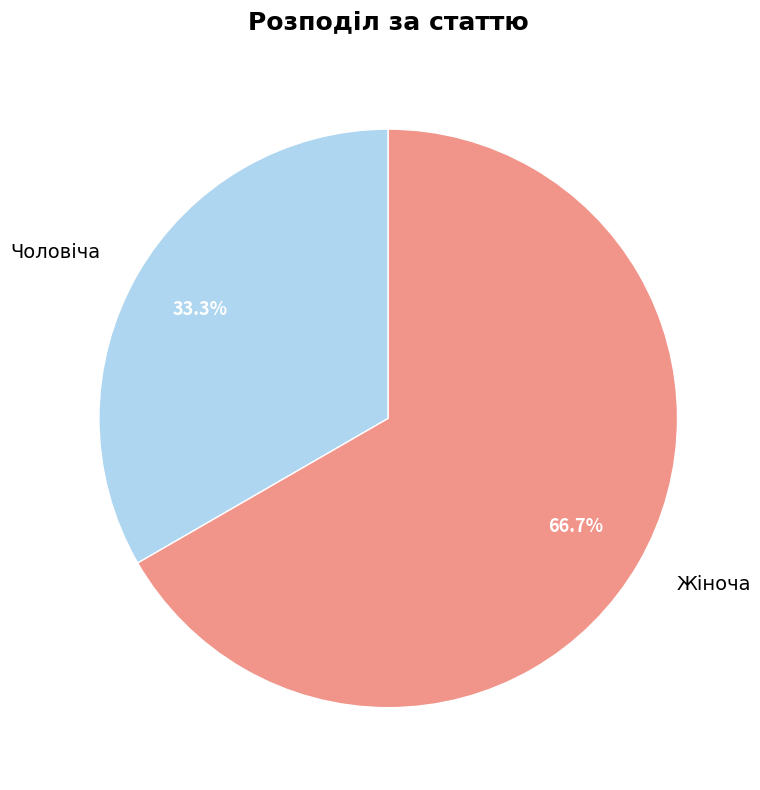

To the nearest percent, what portion does Чоловіча represent?

33%